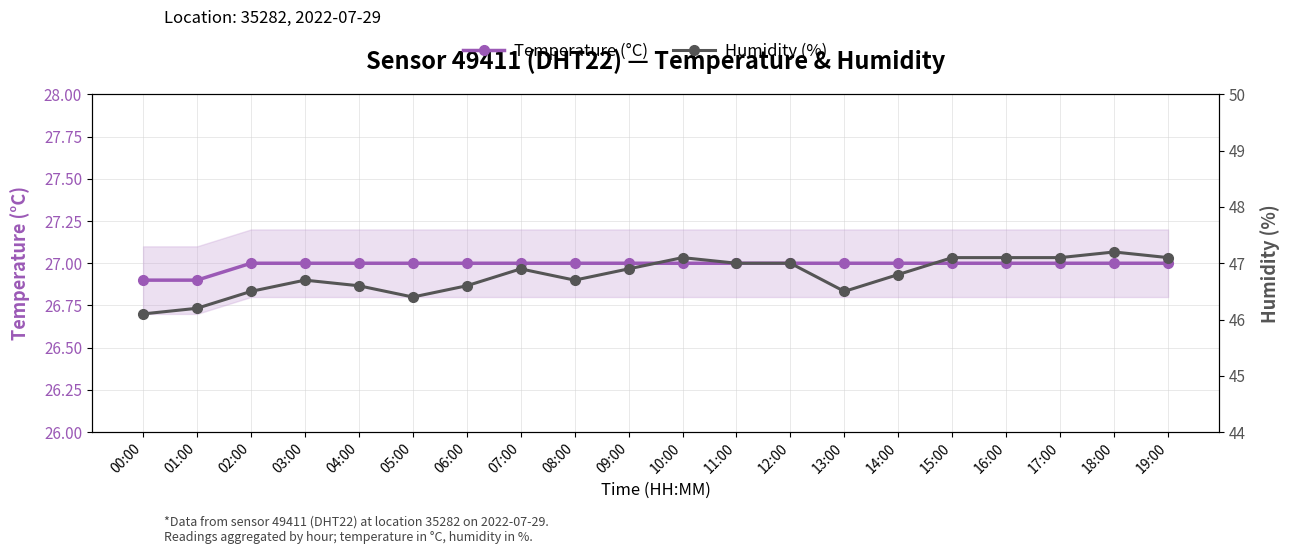

True or false: Temperature (°C) has a value of 46.8 at 09:00.

False